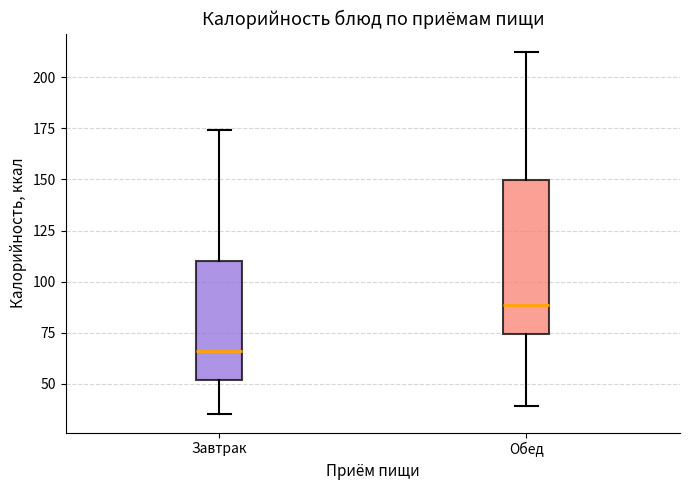

Comparing the boxes themselves (not the whiskers), which one is the tallest?

Обед